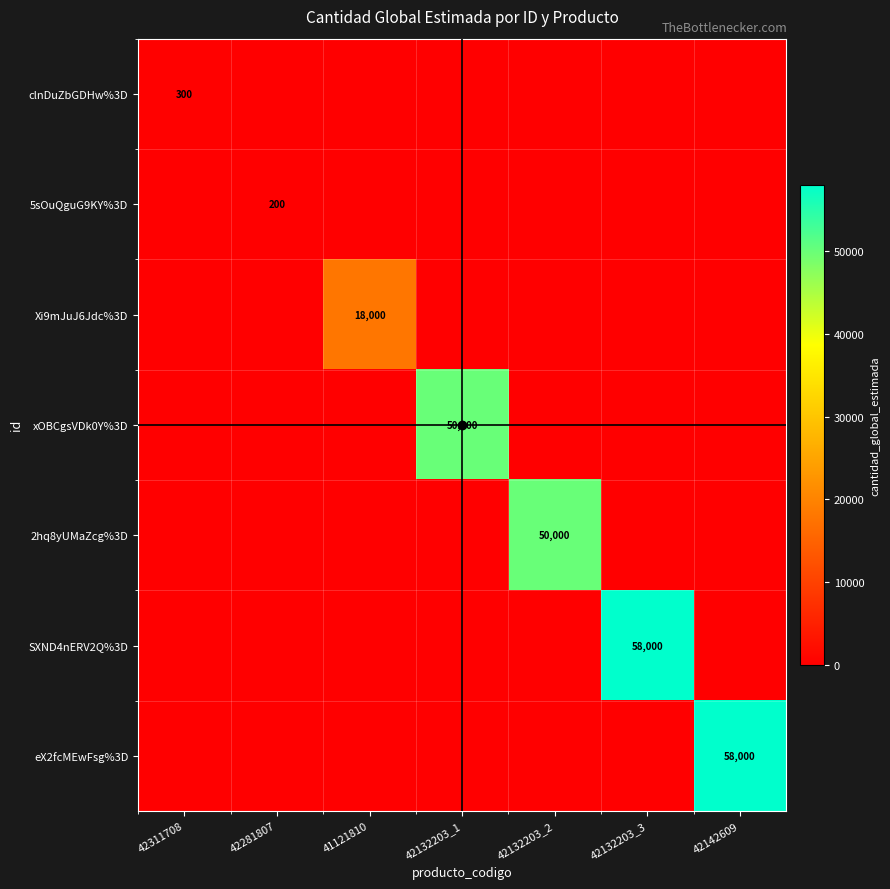

At 41121810, list the series in order from largest to smallest.

Xi9mJuJ6Jdc%3D, clnDuZbGDHw%3D, 5sOuQguG9KY%3D, xOBCgsVDk0Y%3D, 2hq8yUMaZcg%3D, SXND4nERV2Q%3D, eX2fcMEwFsg%3D